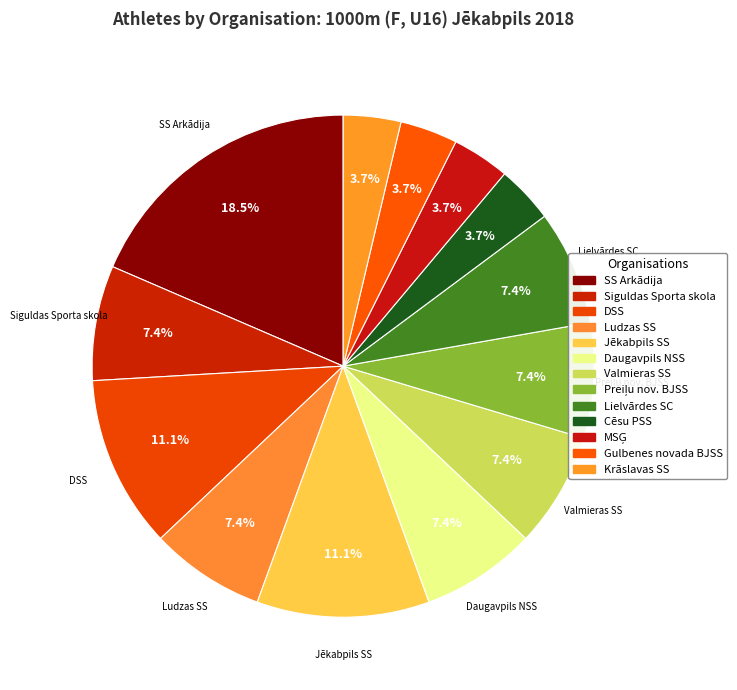

To the nearest percent, what portion does Ludzas SS represent?

7%